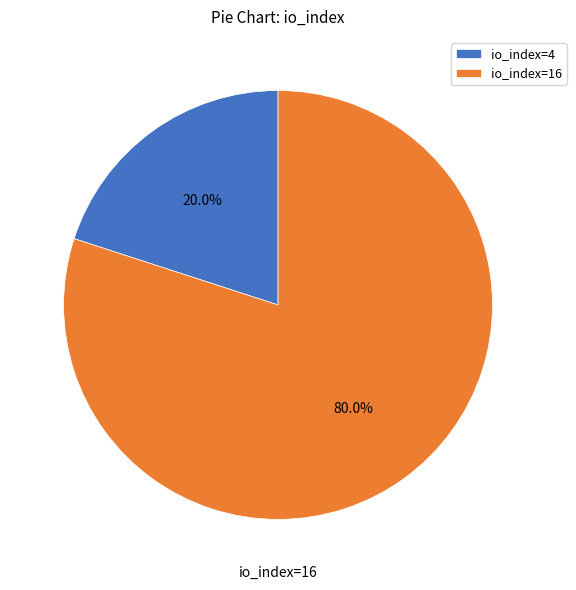

True or false: io_index=4 accounts for 20% of the total.

True